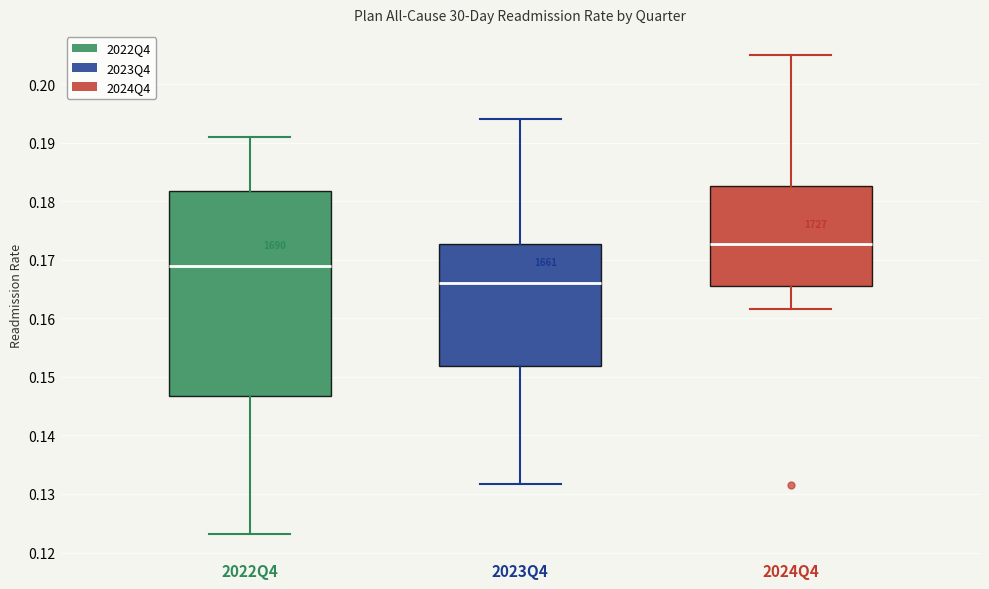

Reading left to right, read every box against the y-axis: the position of its median line, the range the box covers, and the ends of its whiskers. The values are not printed on the chart, so give them approximately, as read against the axis.

2022Q4: median 0.169, box 0.147 to 0.182, whiskers 0.123 to 0.191
2023Q4: median 0.166, box 0.152 to 0.173, whiskers 0.132 to 0.194
2024Q4: median 0.173, box 0.166 to 0.183, whiskers 0.162 to 0.205